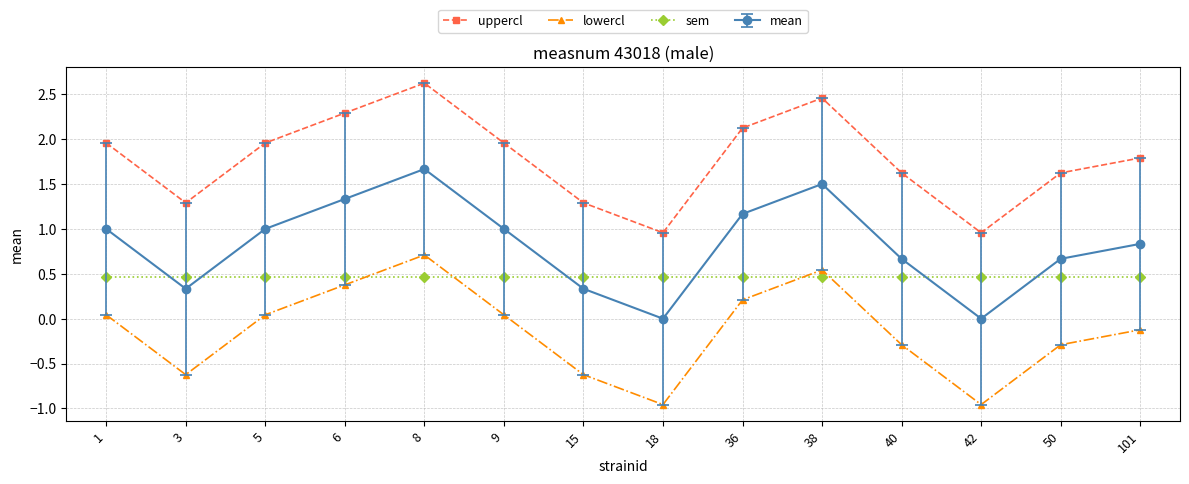

At 5, list the series in order from smallest to largest.

lowercl, sem, mean, uppercl